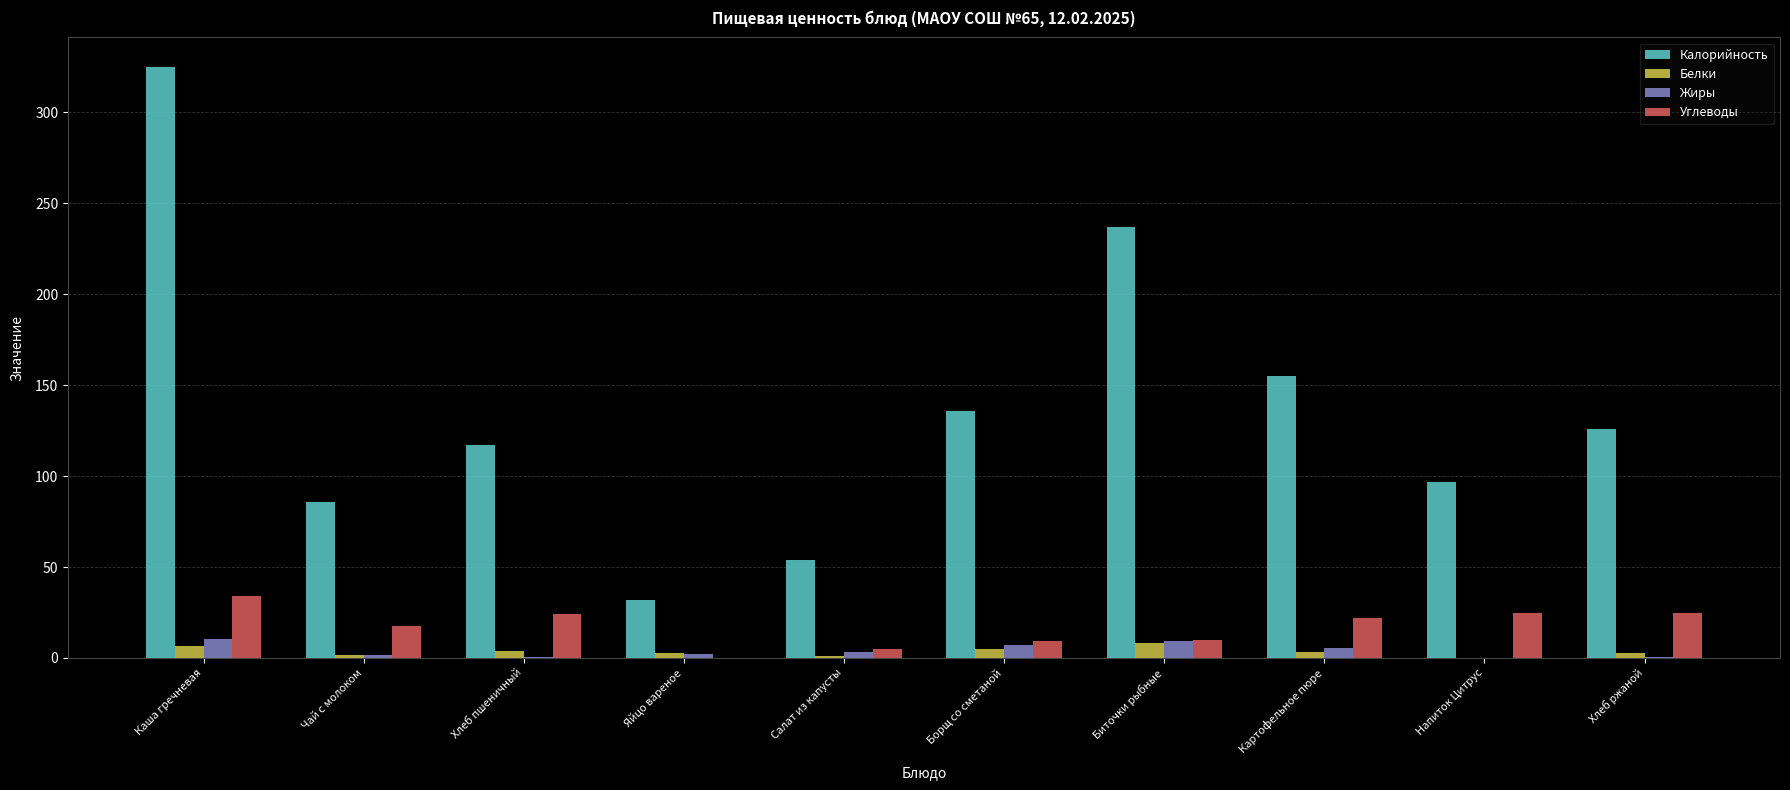

What is the average value of the Белки series?

3.5